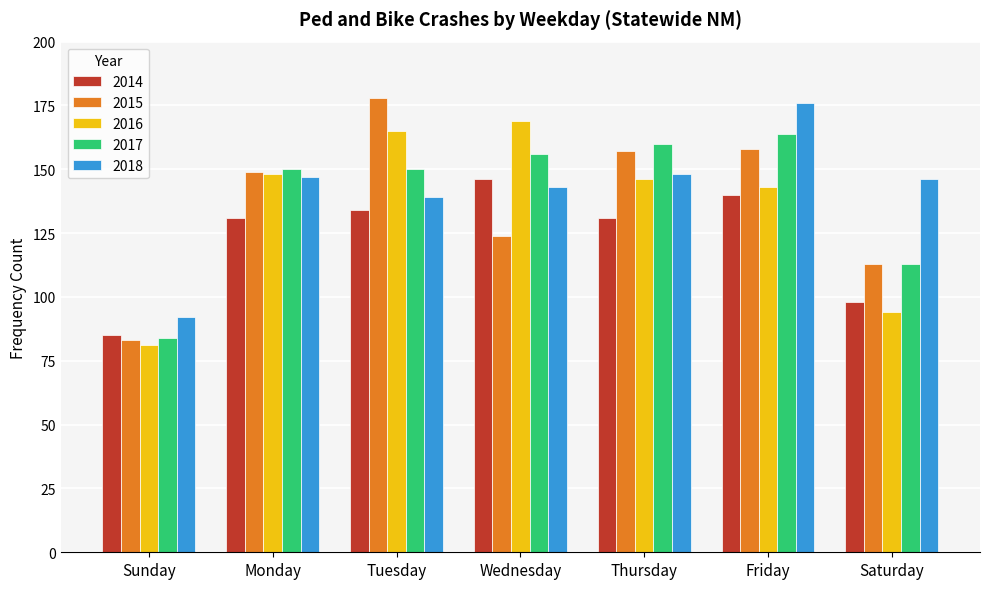

At which category does the chart reach its peak across all series?

Tuesday